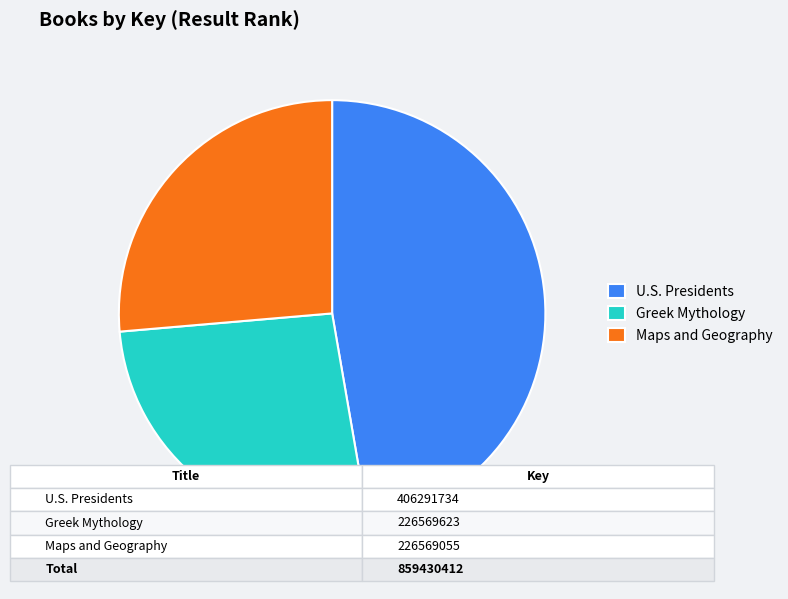

True or false: U.S. Presidents accounts for 47% of the total.

True